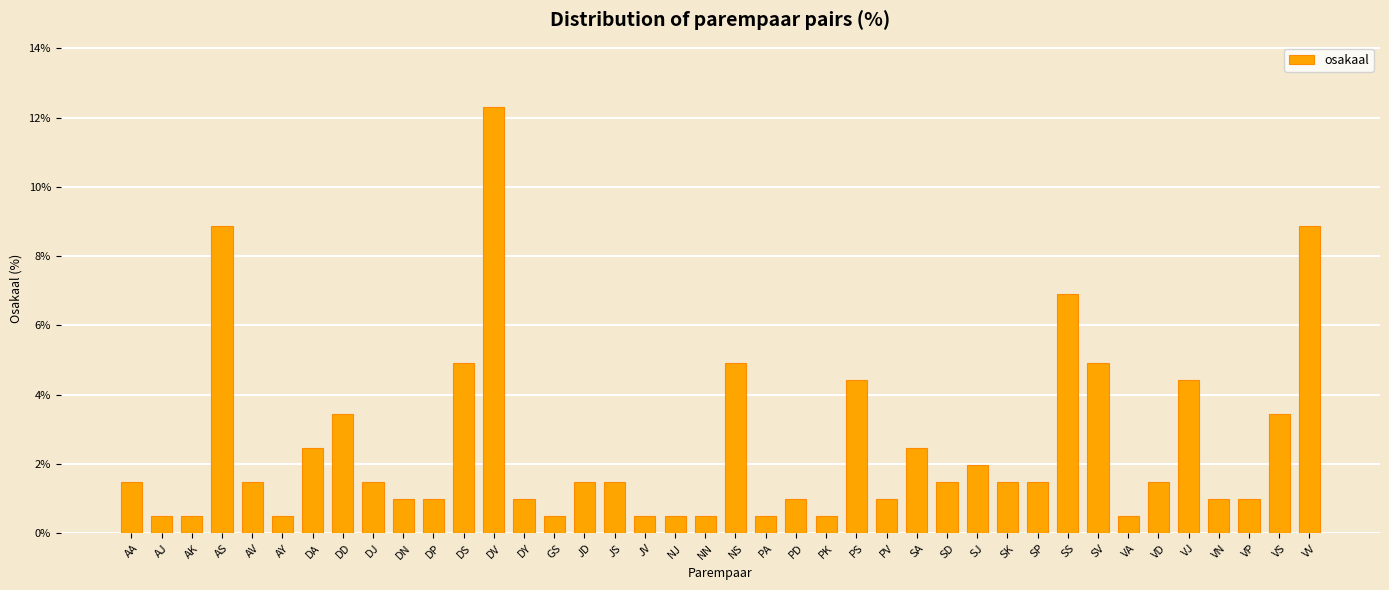

Count the number of categories in the chart.

40